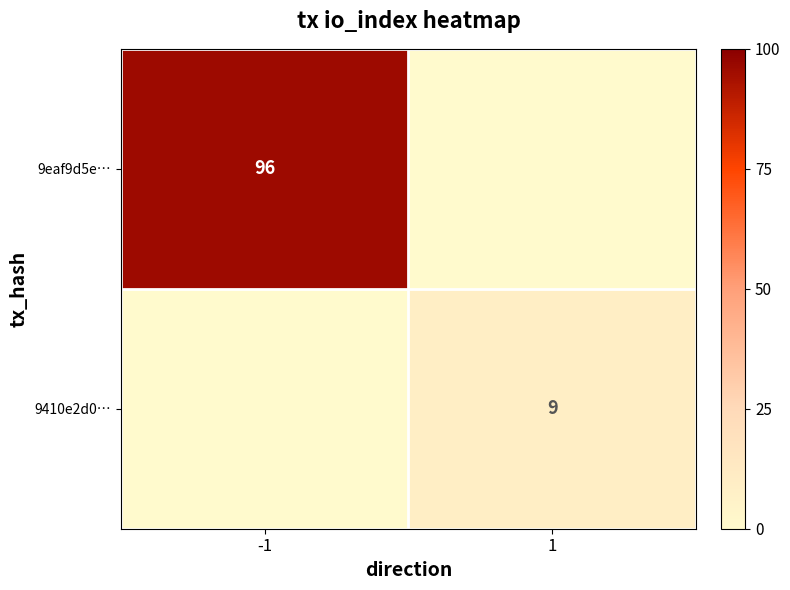

Is the value of 9eaf9d5e… at -1 greater than the value of 9410e2d0… at 1?

Yes